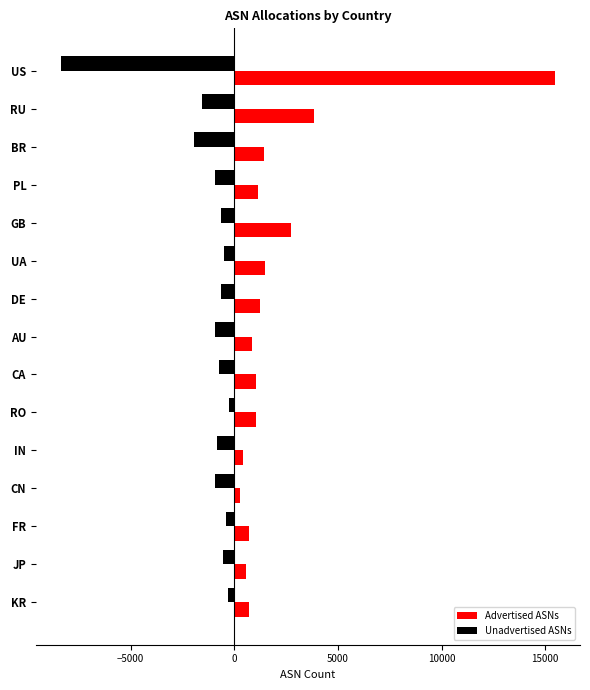

What is the difference between the second highest and minimum values in the Unadvertised ASNs series?

8059